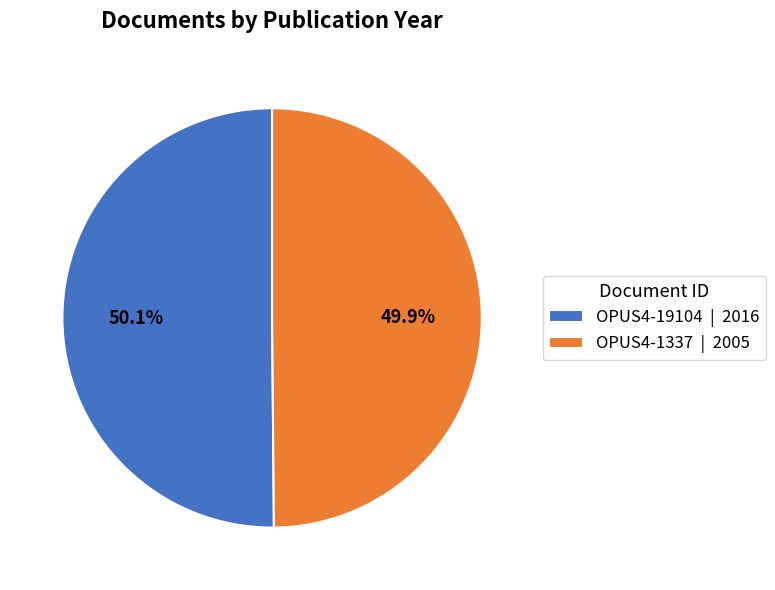

To the nearest percent, what percentage of the pie is OPUS4-19104?

50%